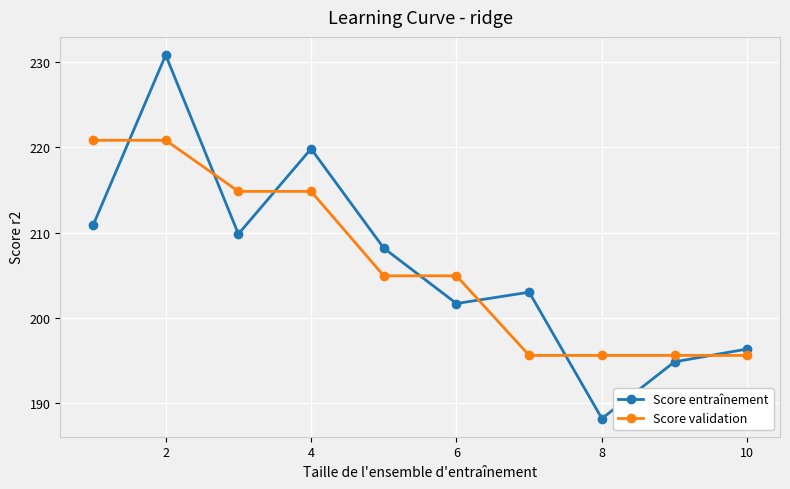

How many intersections are there between Score validation and Score entraînement?

7